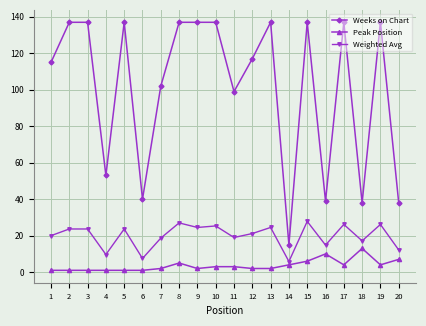

What is the total value across all series at 4?

63.7